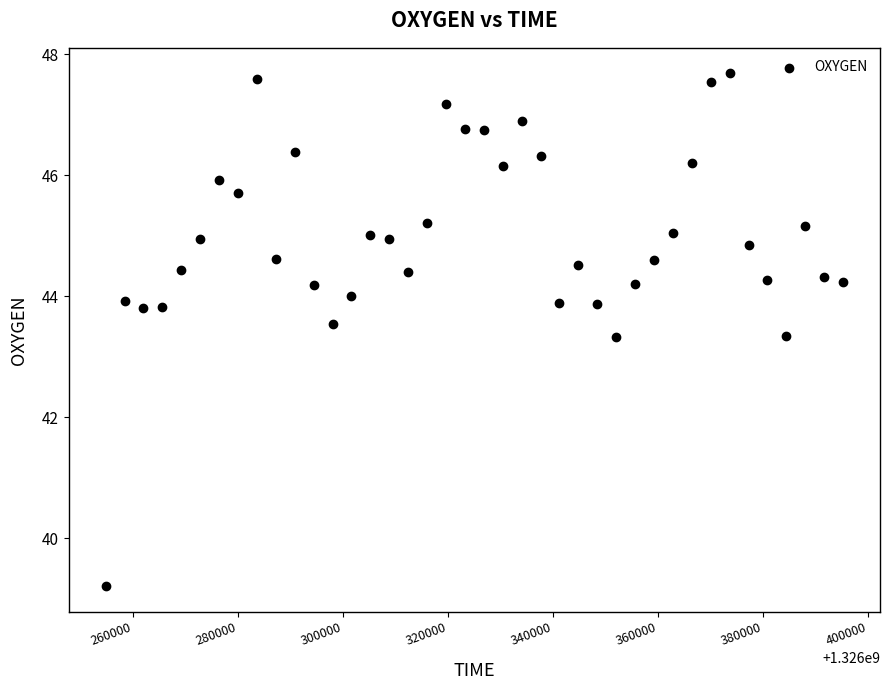

What is the range of X values (max minus min)?

140396.0